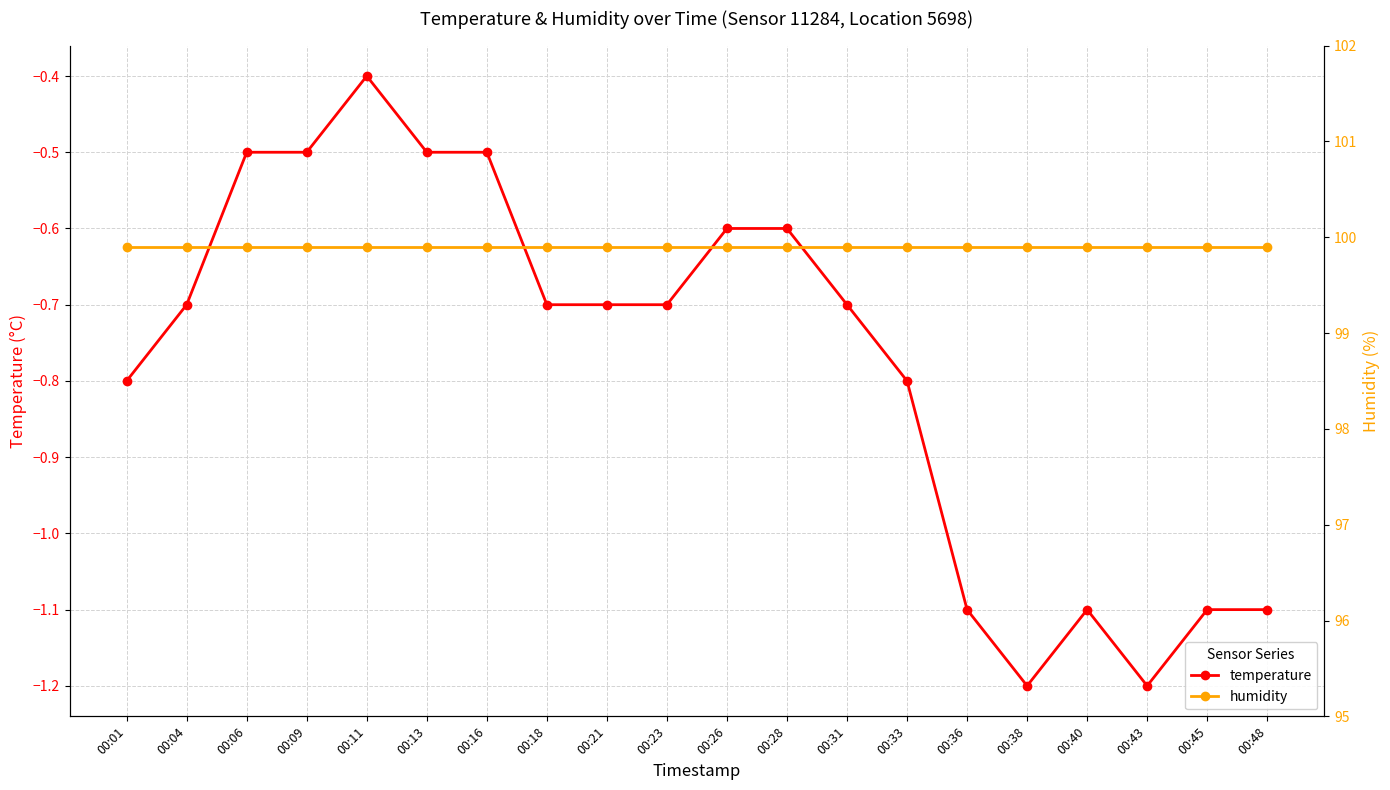

True or false: humidity has more than 1 interior local peaks.

False